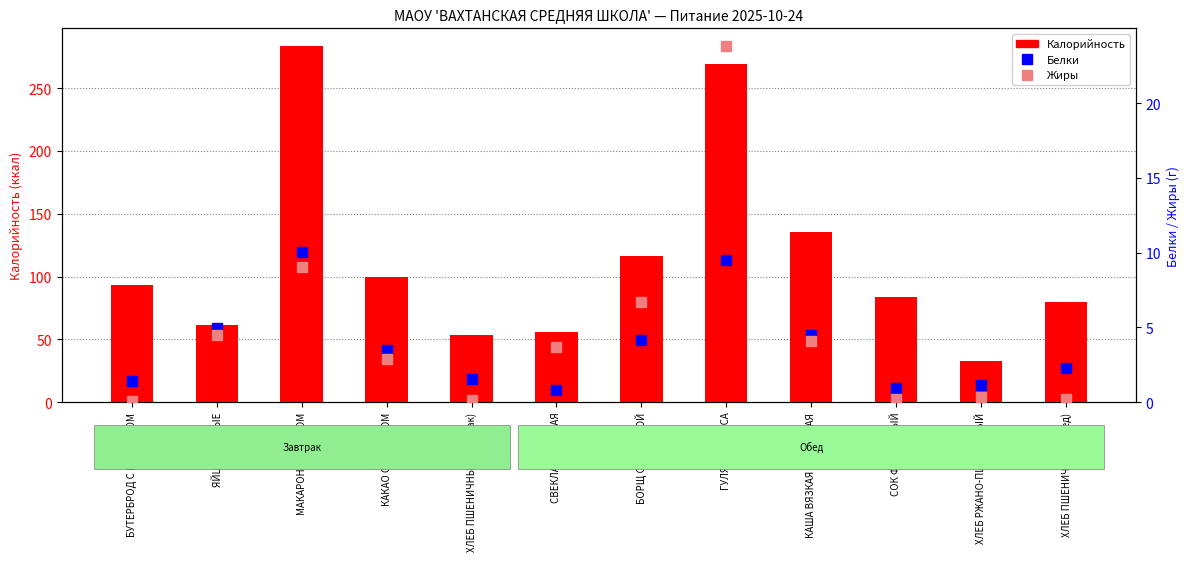

At which label does Белки reach its minimum?

СВЕКЛА ОТВАРНАЯ